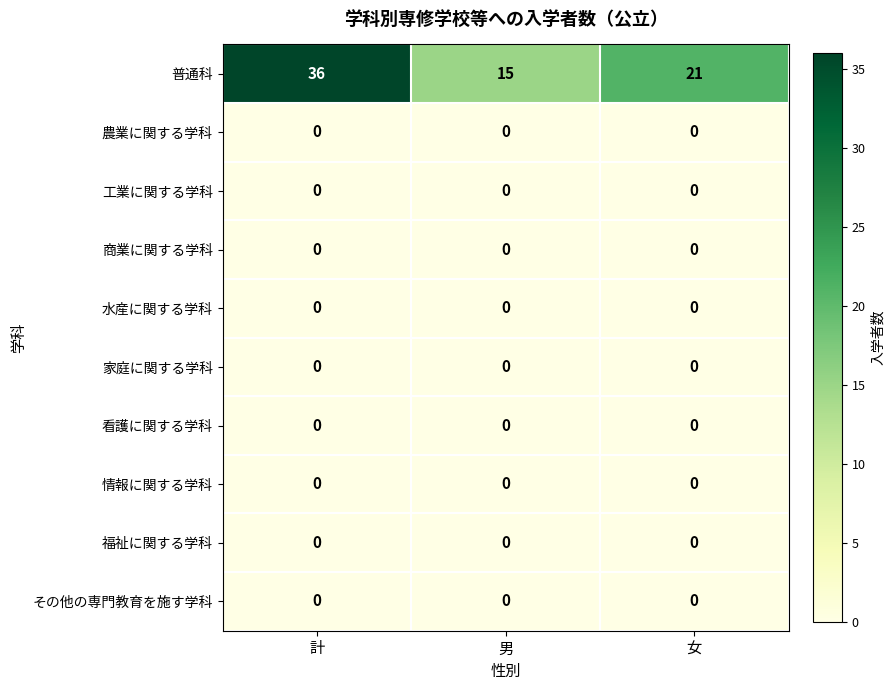

At which category does the chart reach its peak across all series?

計